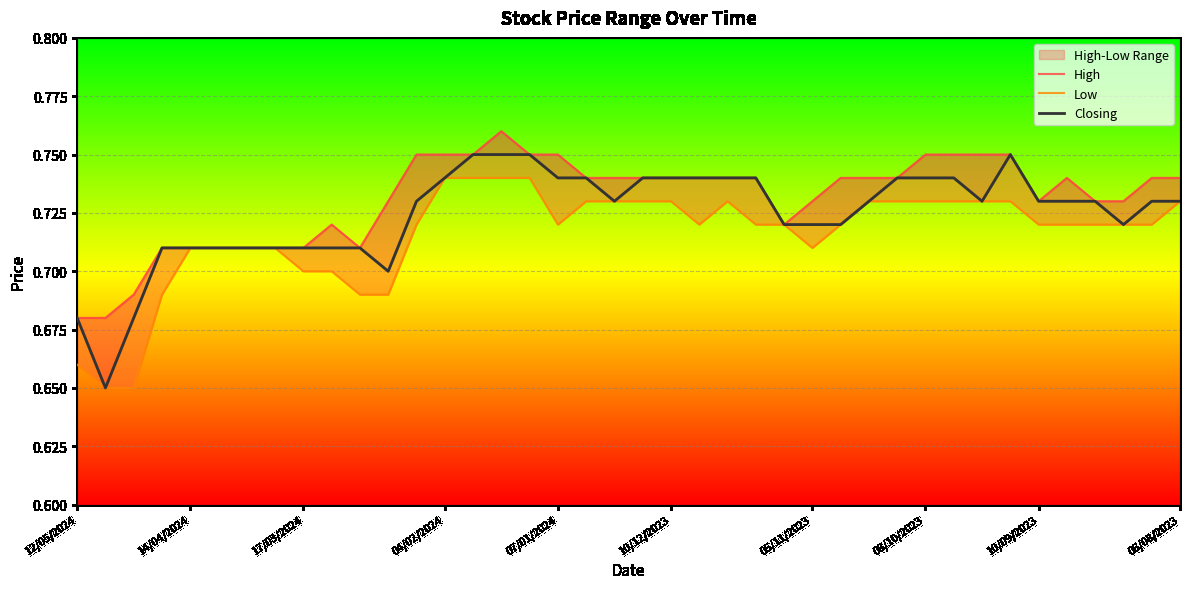

At which category is the sum across all series the highest?

15